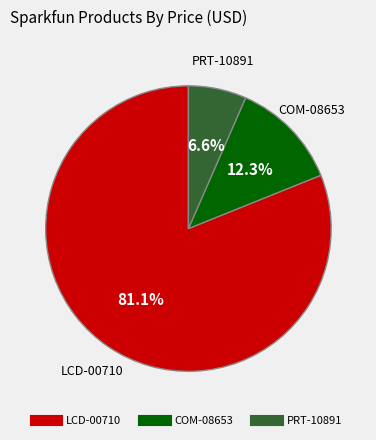

Does PRT-10891 account for over 50% of the chart?

No